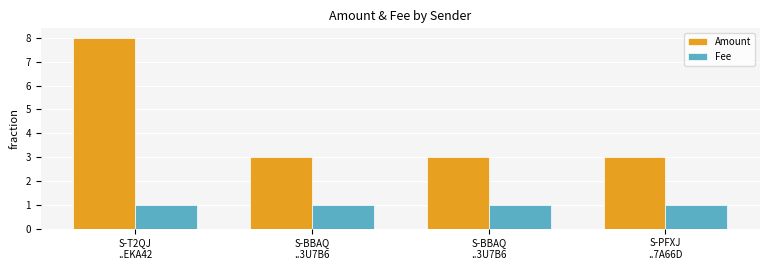

What are all the series names shown in the legend?

Amount, Fee